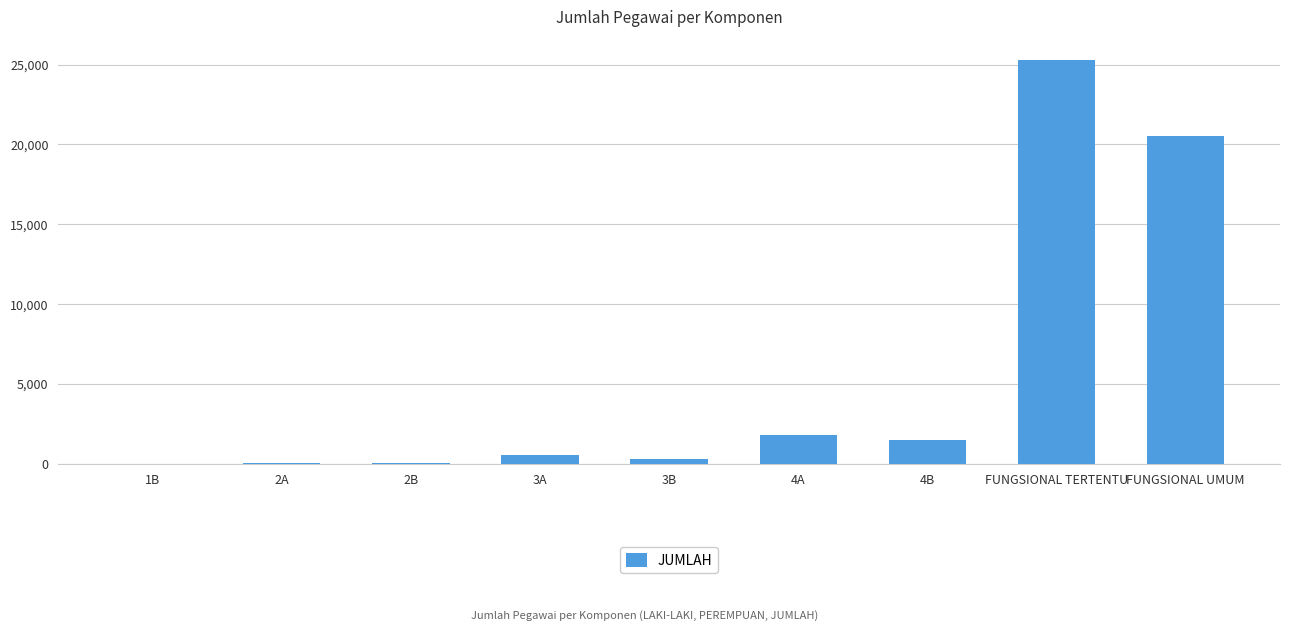

What is the ratio of the value at 4A to the value at 3B?

6.4